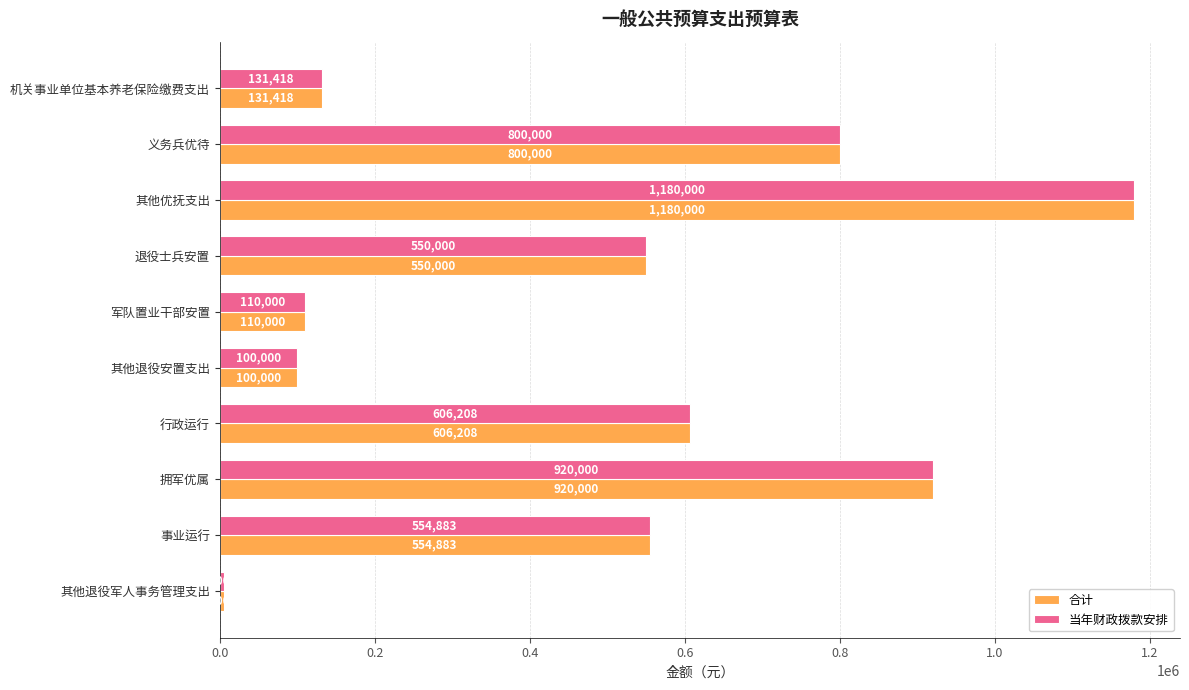

What is the lowest value of the 合计 series?

5000.0